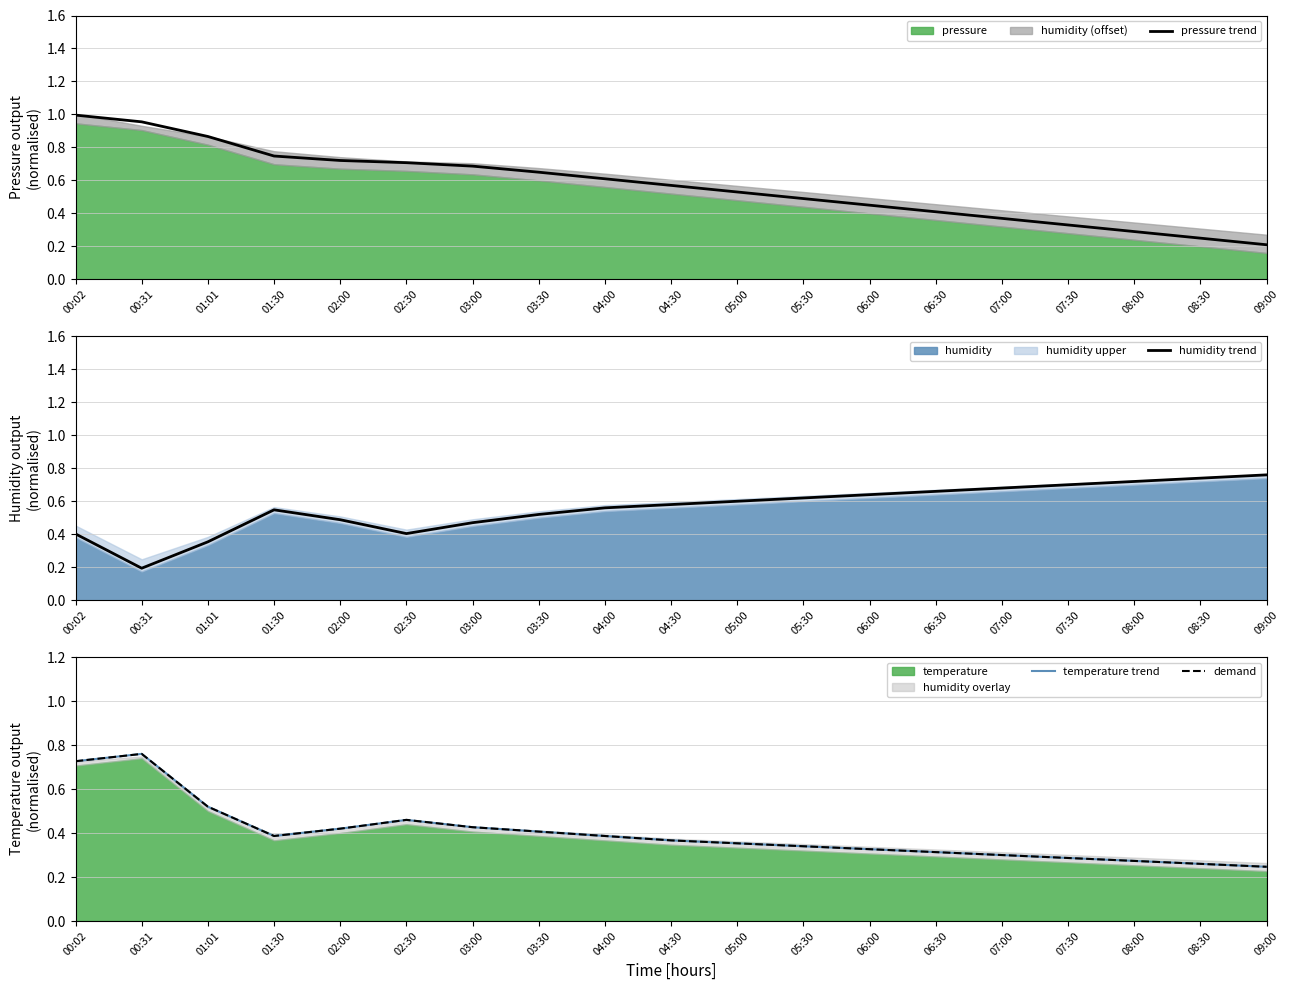

What is the value of the humidity trend point at the 7th from the left?

0.5